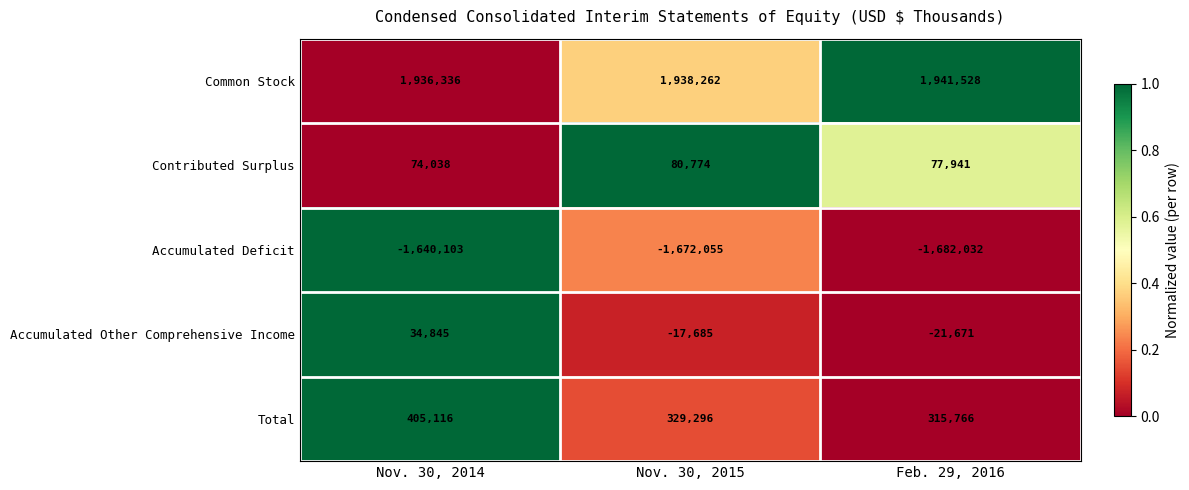

Count the number of data series in this chart.

5